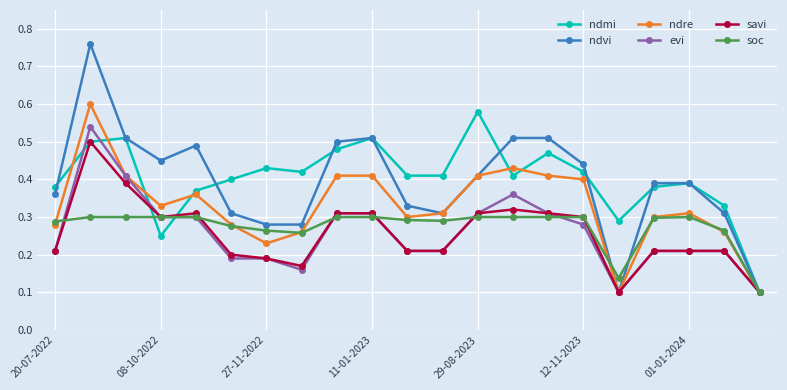

How many savi values are between 0 and 1?

21